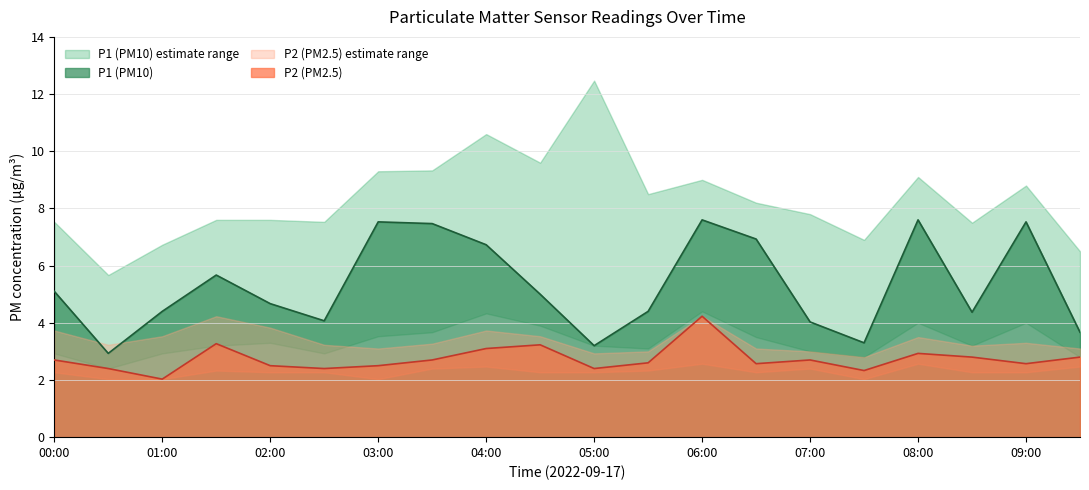

At which category is the sum across all series the highest?

06:00